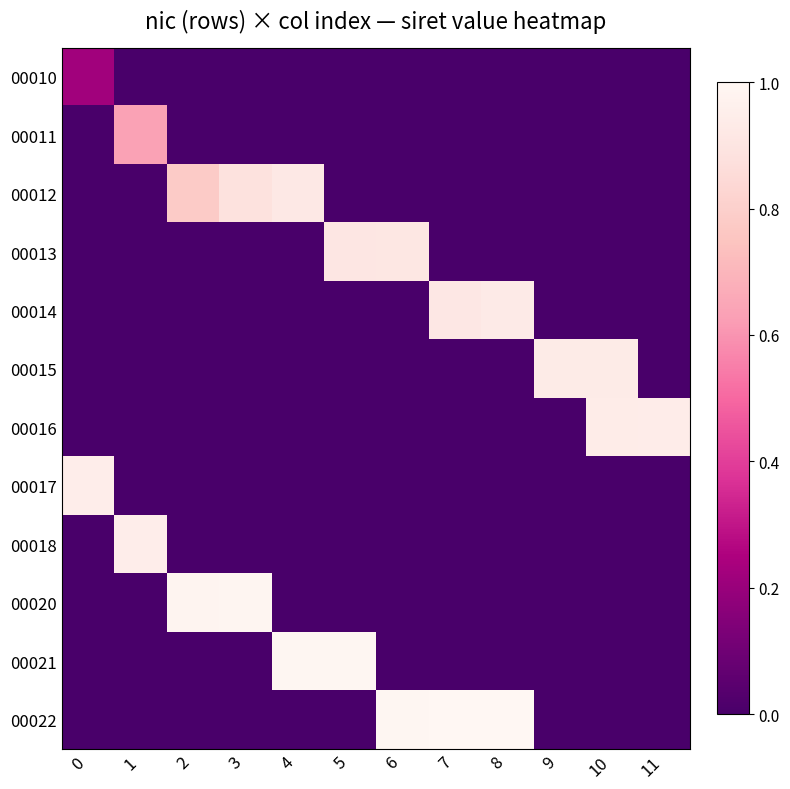

How many distinct data groups are displayed?

12